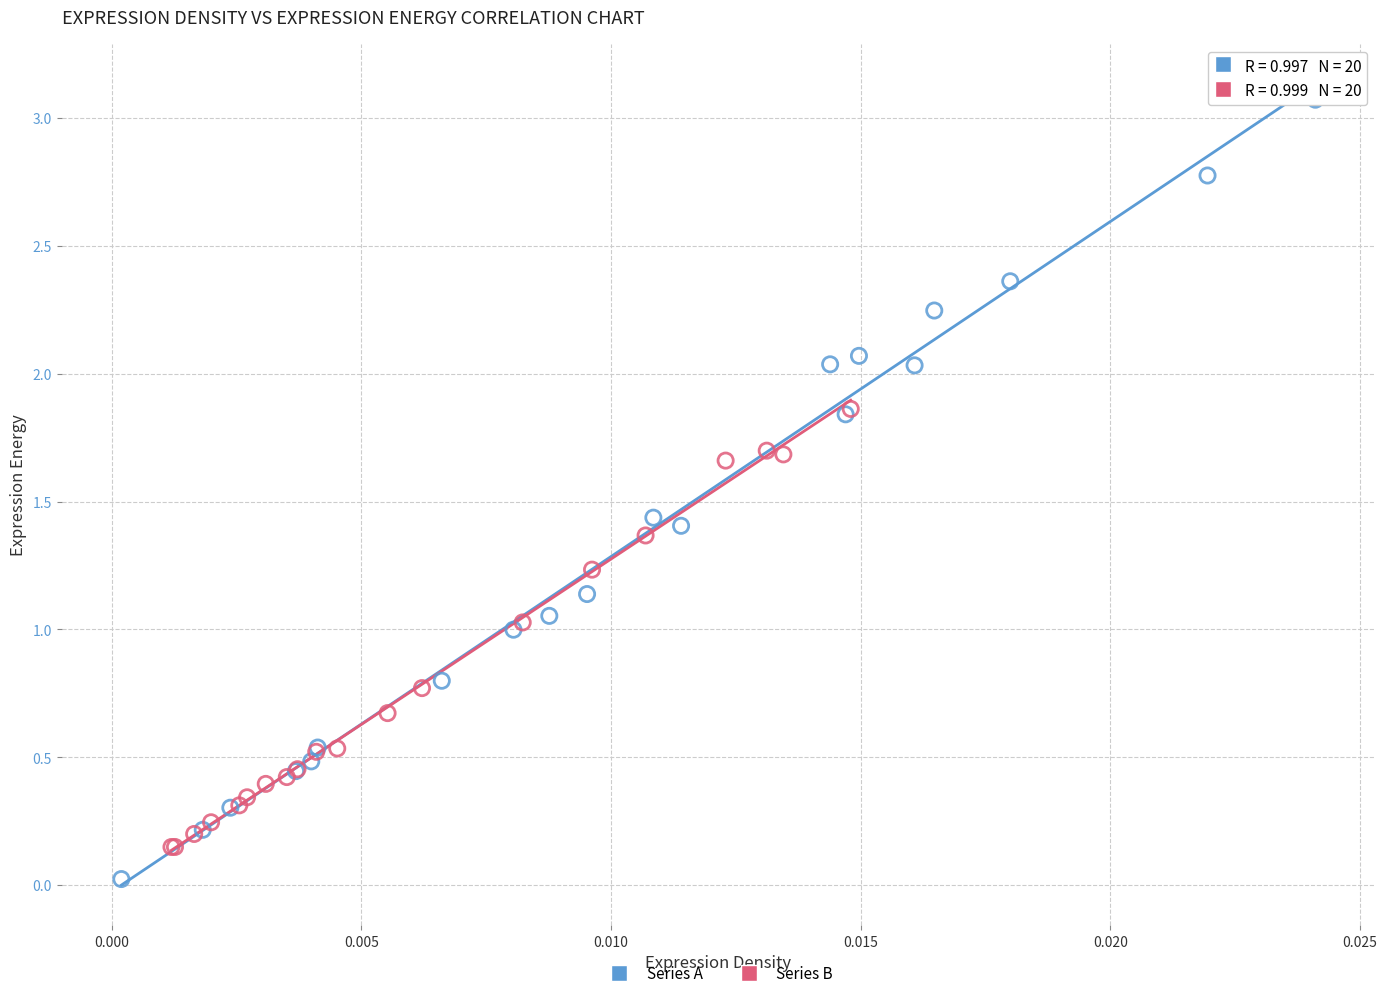

Which series has the largest Y range (max minus min)?

Series A